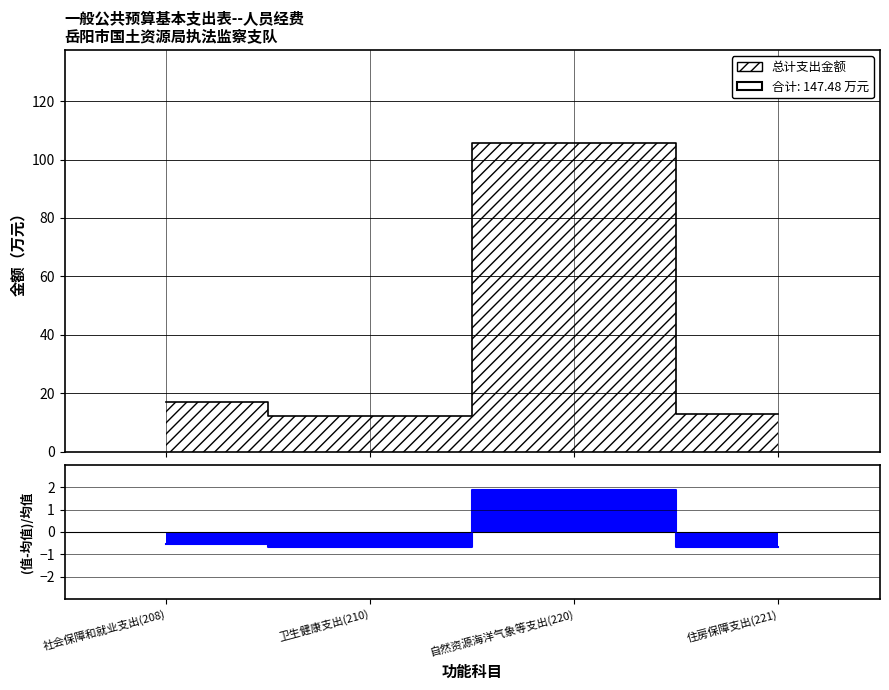

True or false: the data has more than 0 interior local peaks.

True